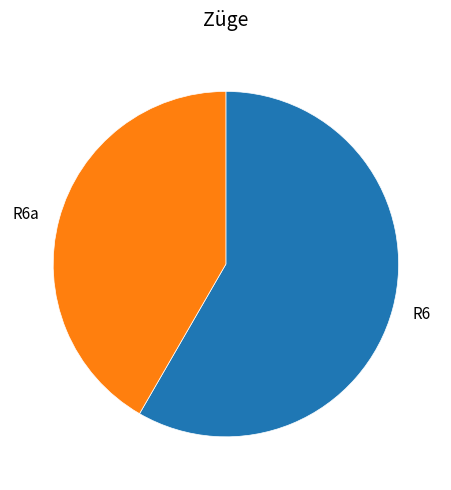

Is there a majority slice in this chart?

Yes